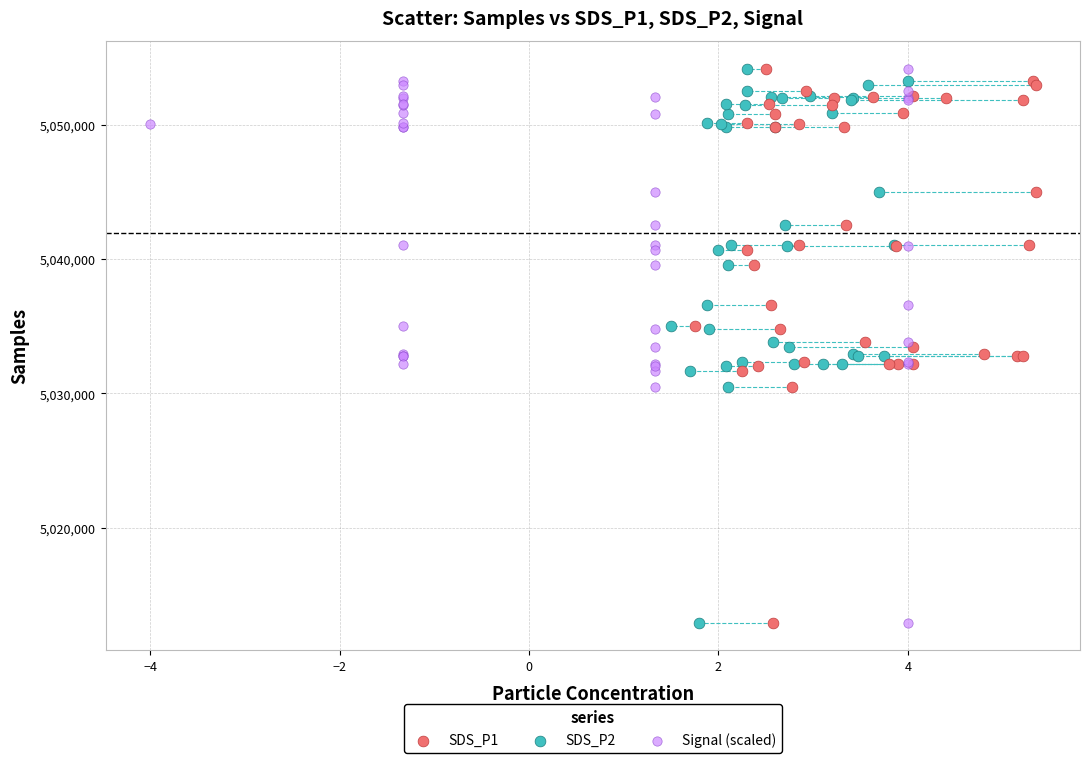

What are all the series names shown in the legend?

SDS_P1, SDS_P2, Signal (scaled)